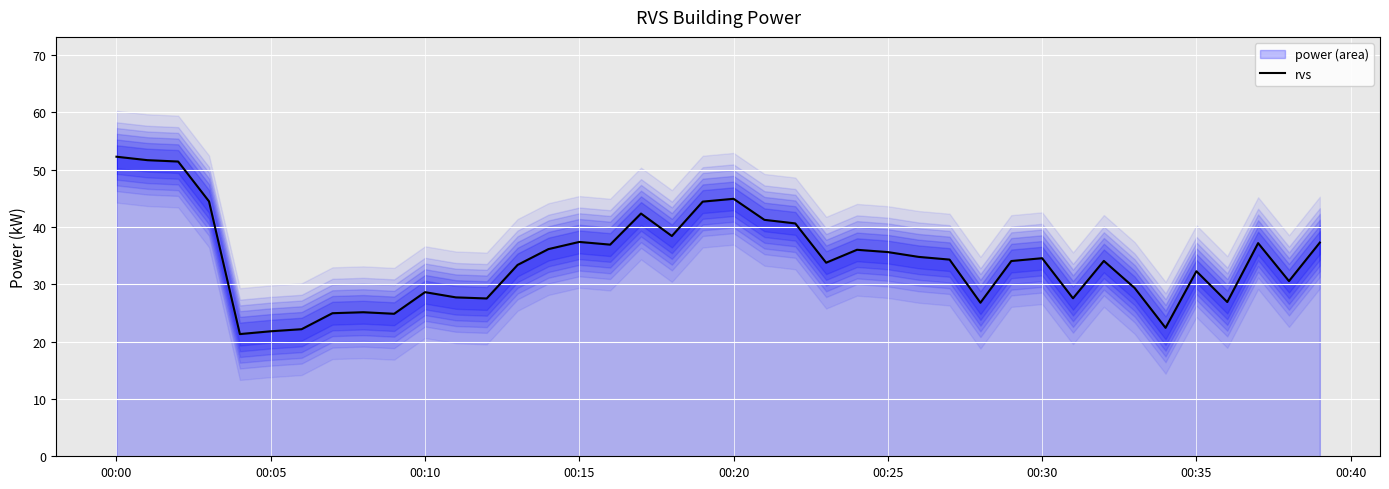

The value of rvs at 00:20 is 44.9. True or false?

True